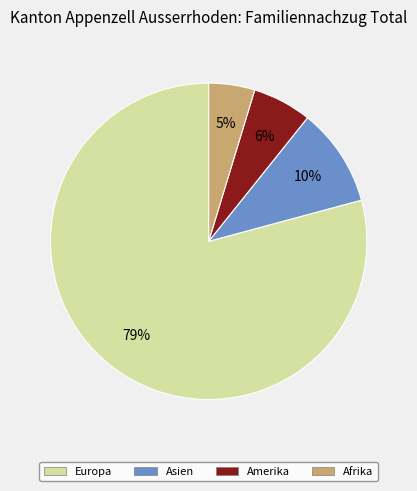

Is there a majority slice in this chart?

Yes